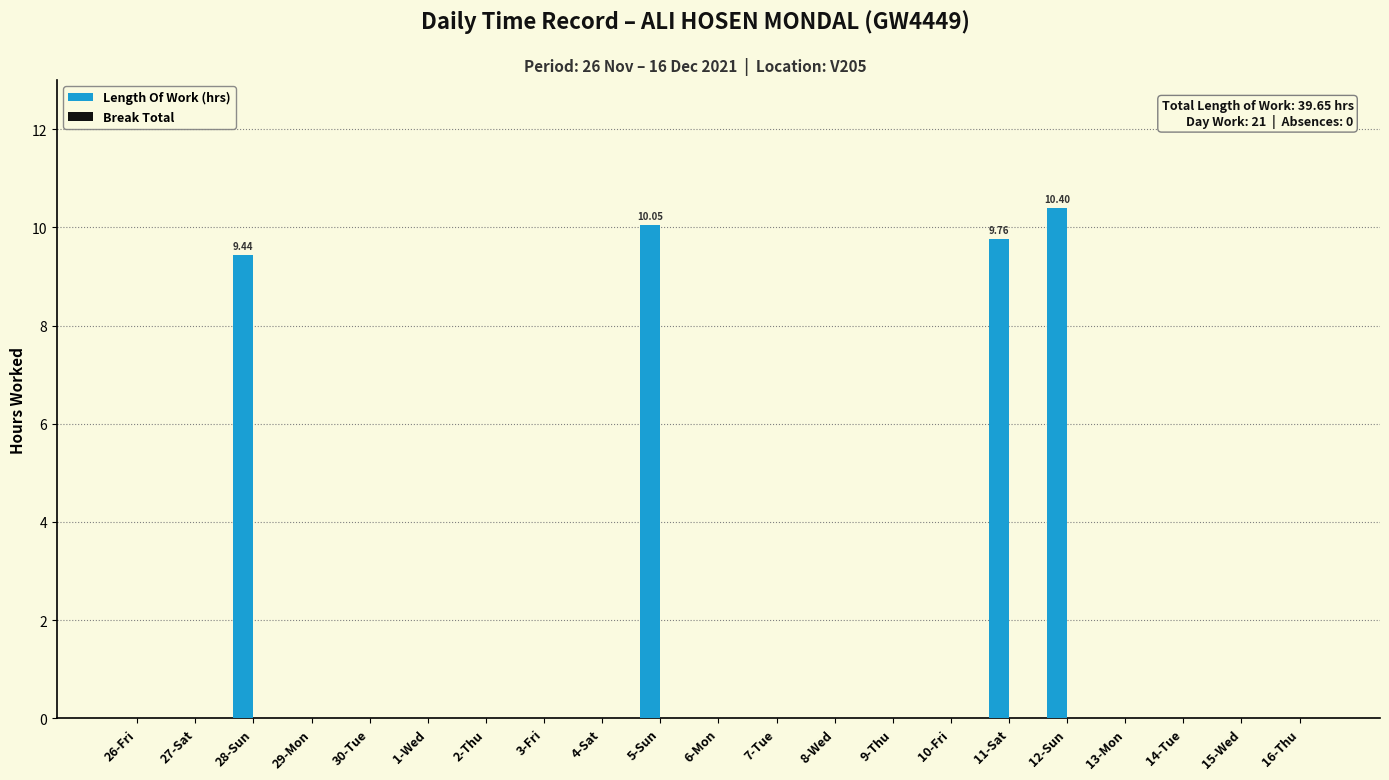

What is the change in value from 28-Sun to 4-Sat?

-9.4